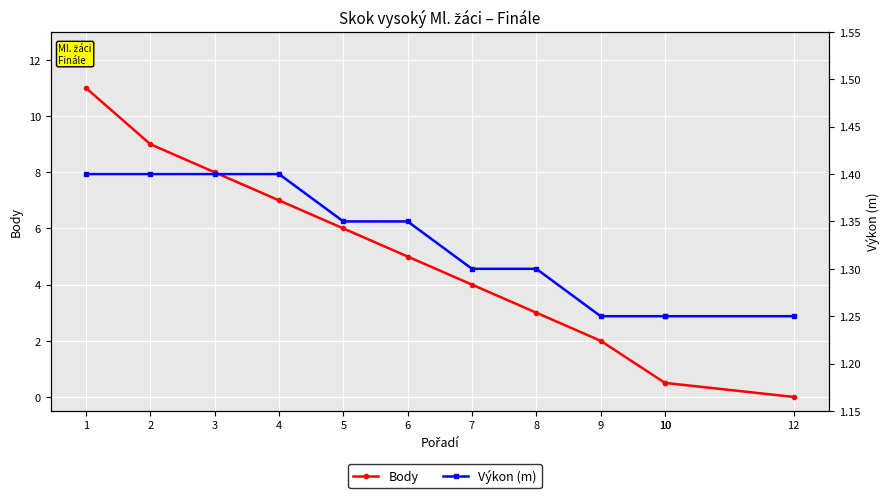

What is the value of the Body point at the 6th from the left?

5.0